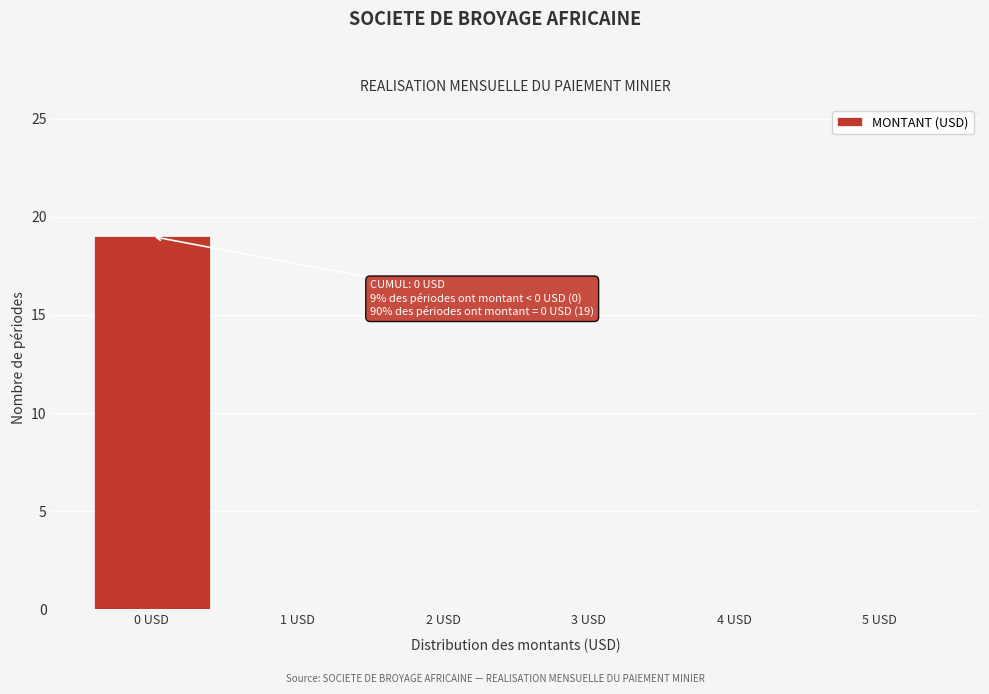

Reading left to right, list all the values displayed in this chart.

0 USD=19	1 USD=0	2 USD=0	3 USD=0	4 USD=0	5 USD=0